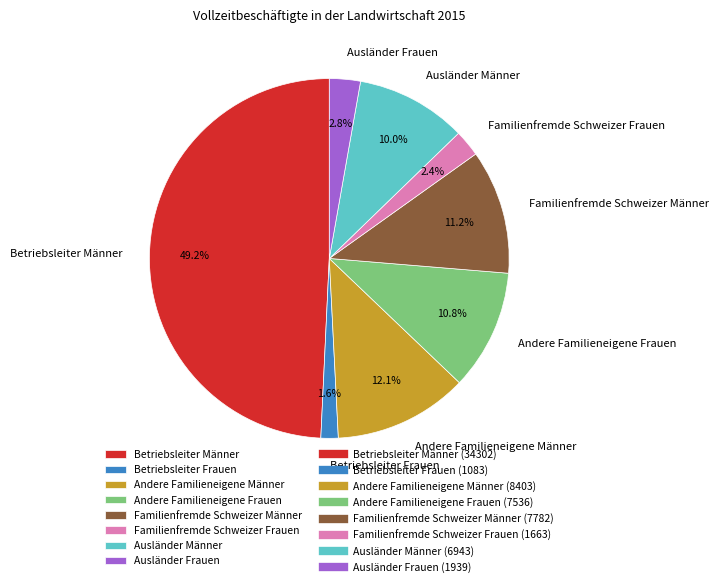

Between Betriebsleiter Frauen and Andere Familieneigene Männer, which is larger?

Andere Familieneigene Männer